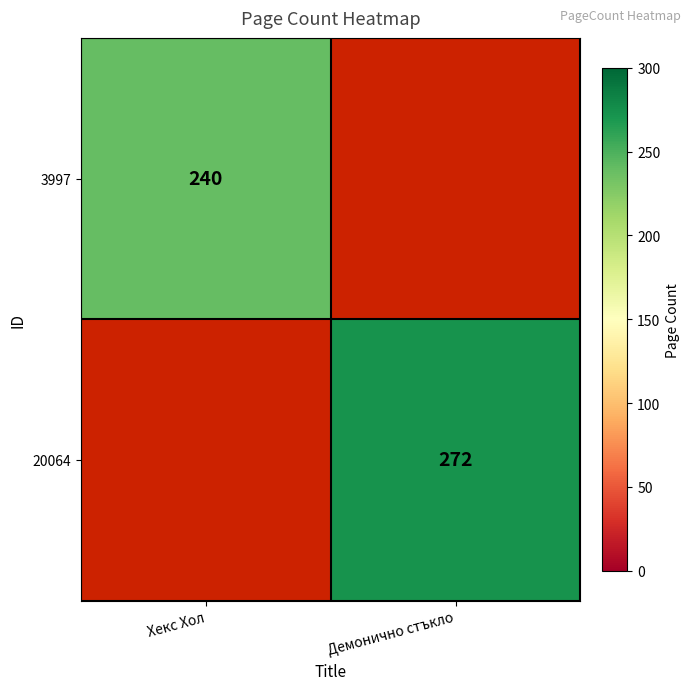

Count the number of categories in the chart.

2